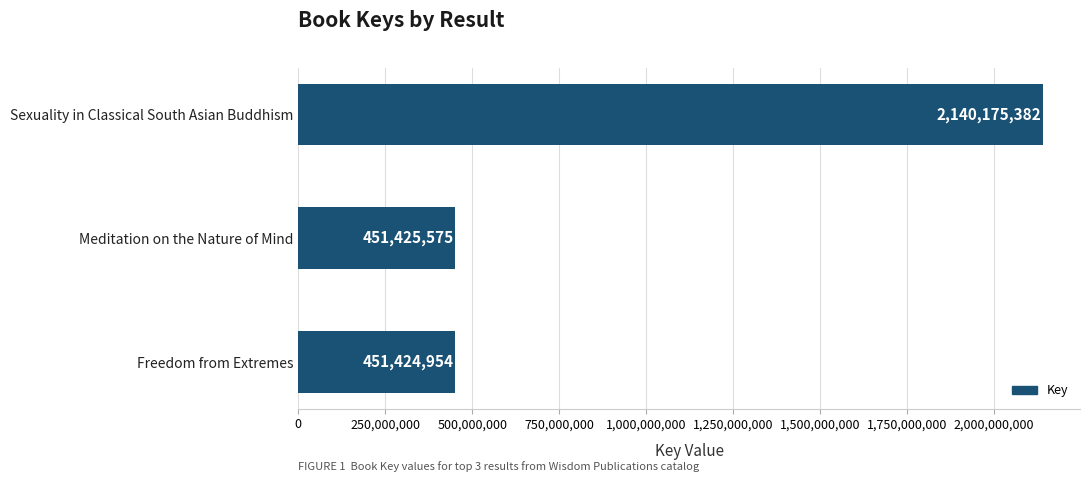

Where is the data nearest to the value 1295800168?

Meditation on the Nature of Mind